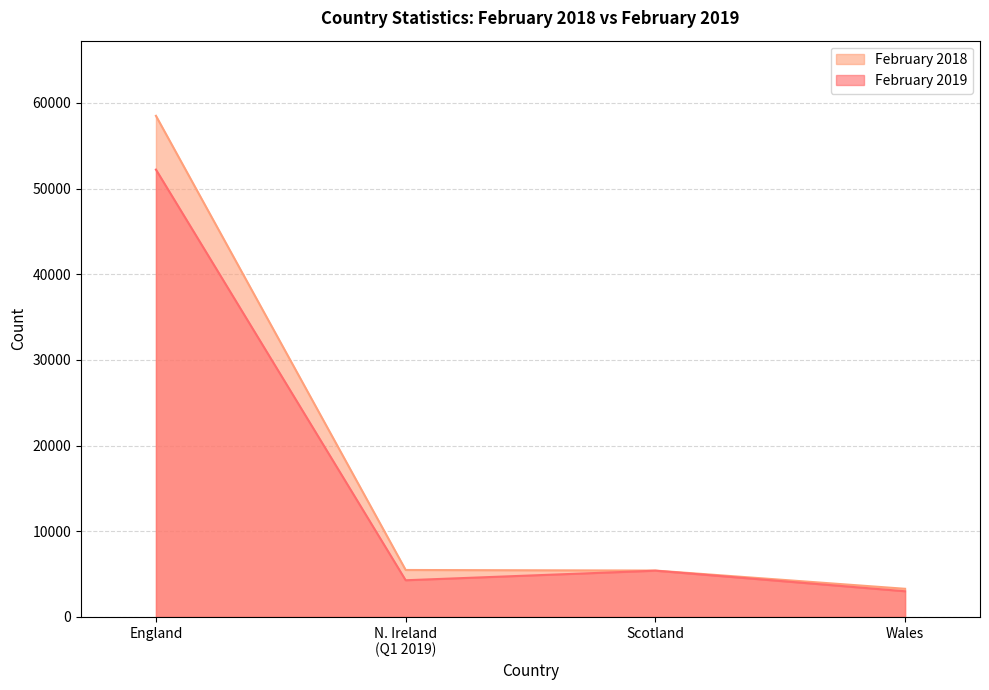

What is the sum of all February 2019 values?

64862